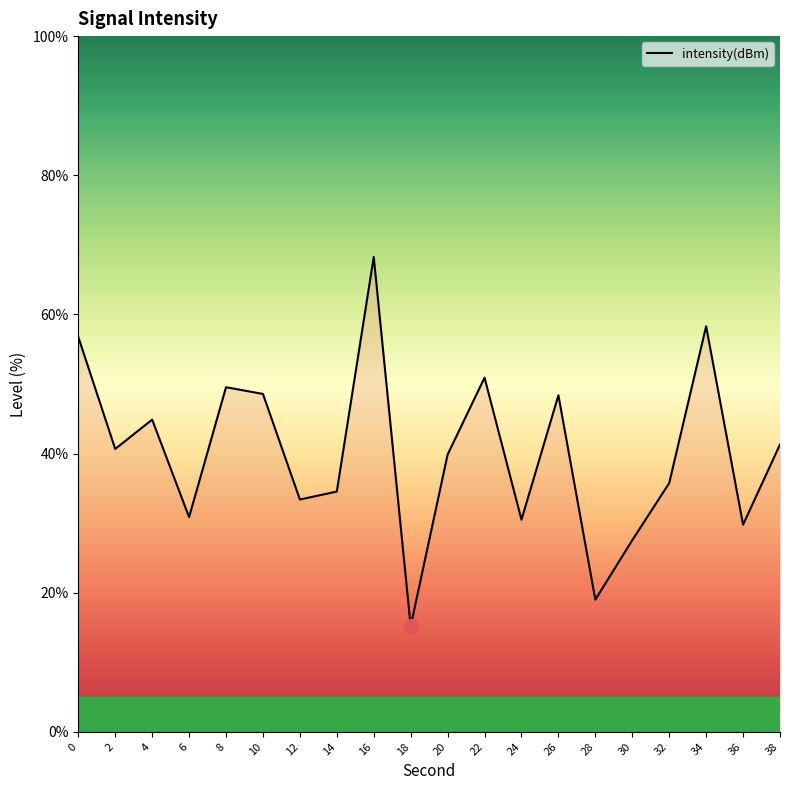

What value does the data have at 12?

33.4